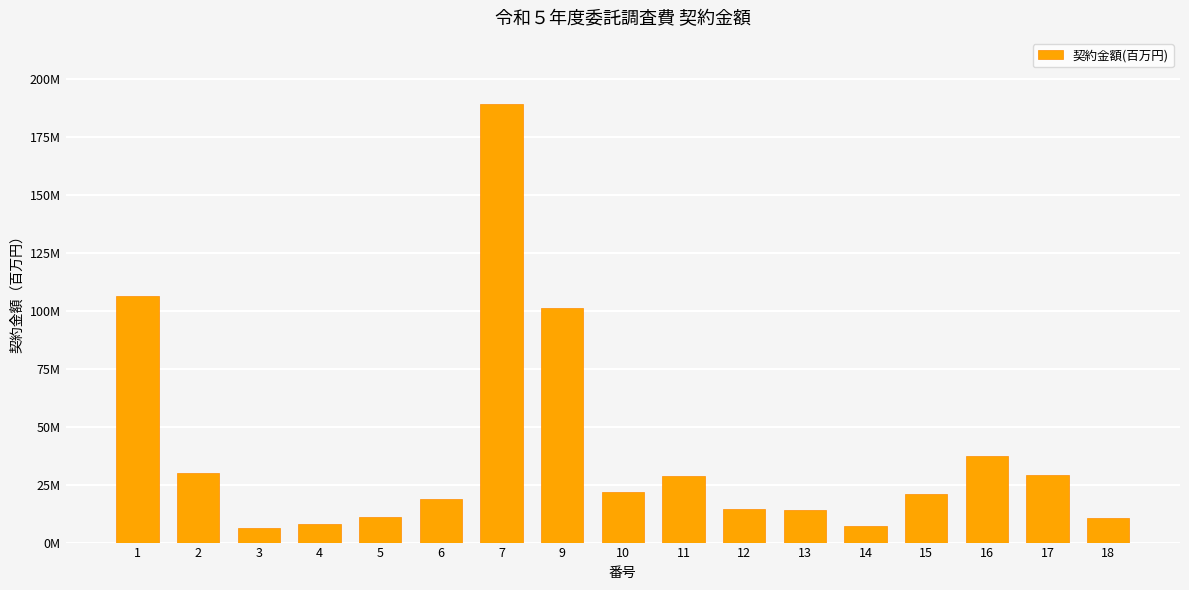

Approximately how many times larger is the value at 6 compared to 7?

0.1